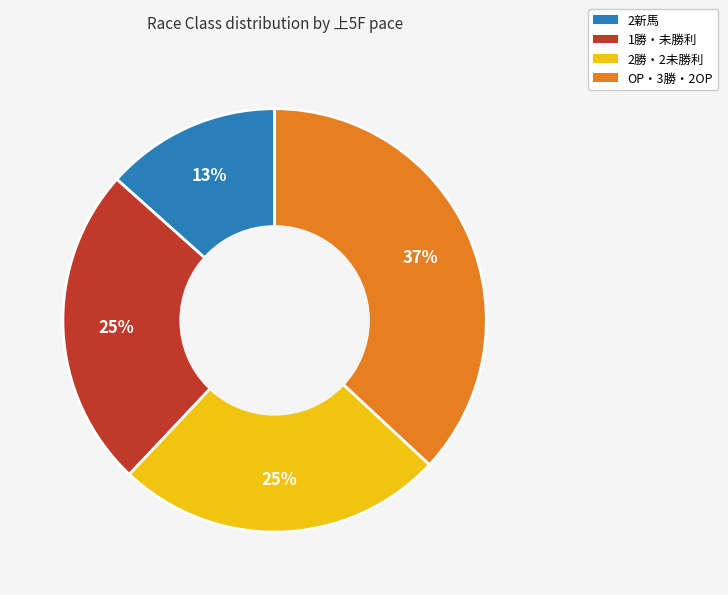

To the nearest percent, what is the difference between the largest and smallest slice percentages?

24%